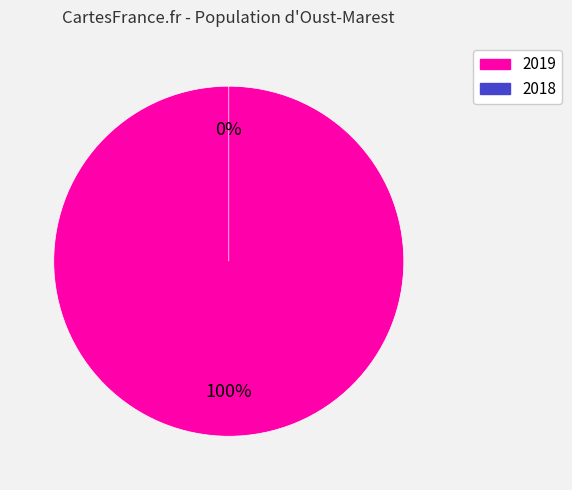

What is the majority slice?

2019 Cumulative Balance